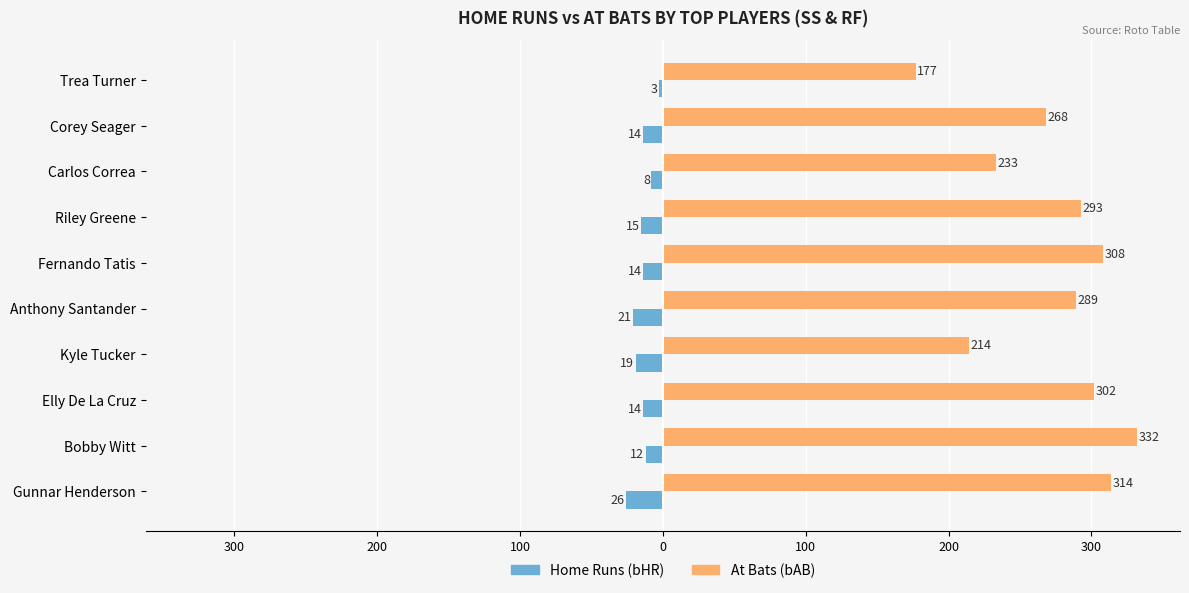

What is the value of the bAB bar at the 4th from the left?

214